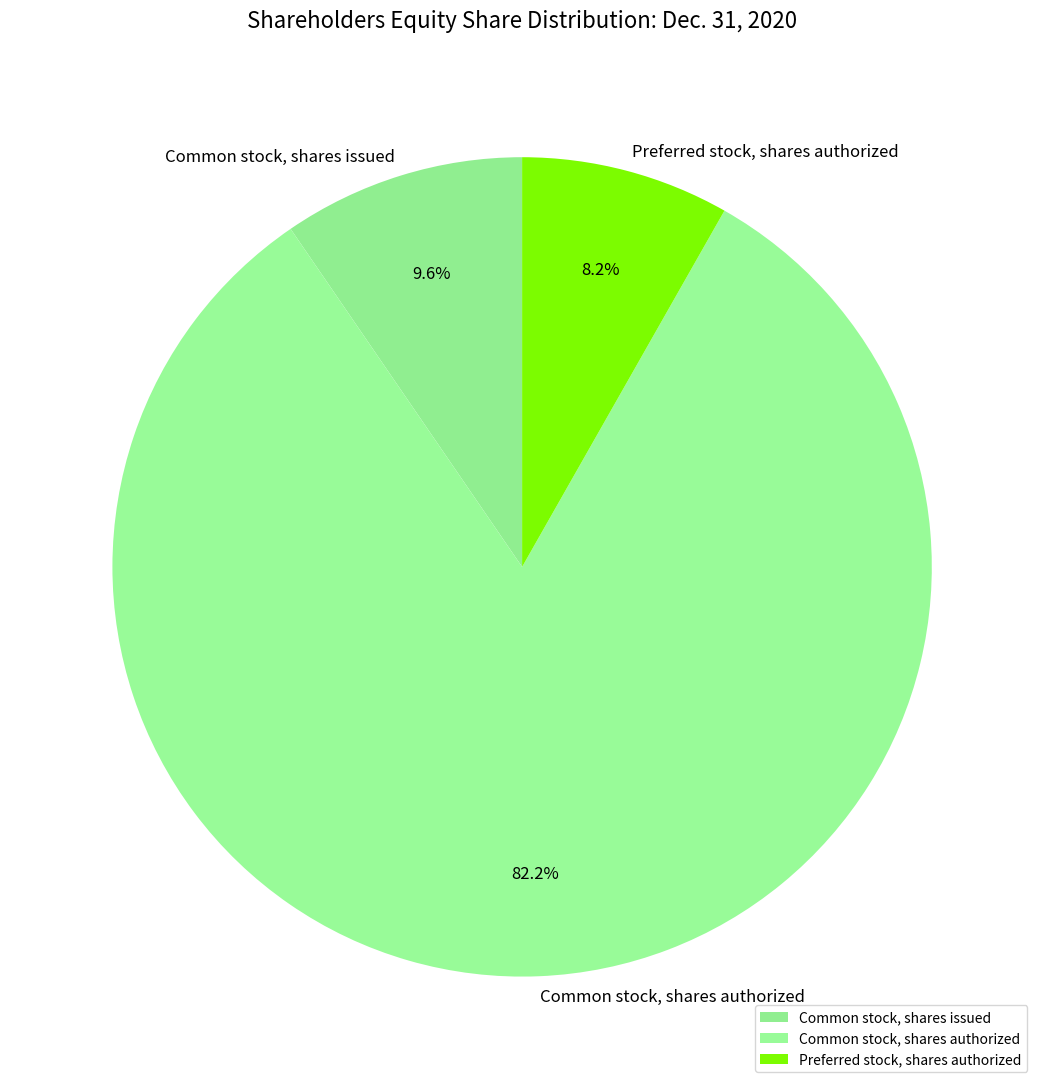

What is the smallest slice in the pie chart?

Preferred stock, shares authorized